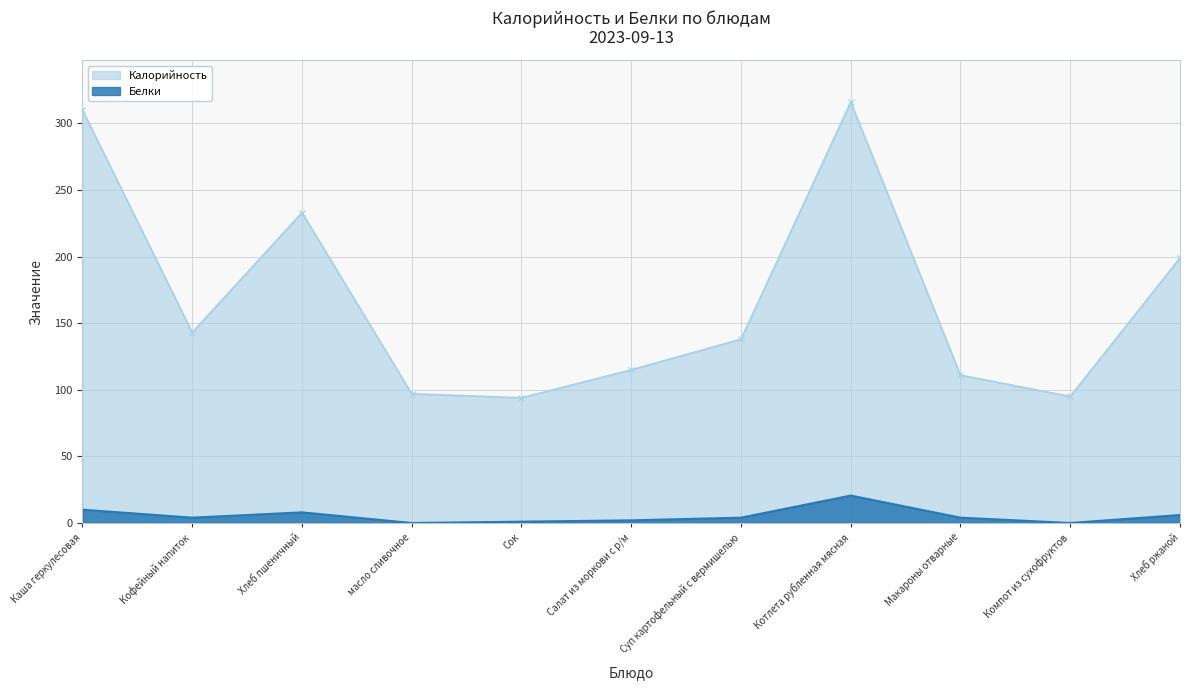

Reading right to left, list all the values displayed in this chart.

Калорийность: 199.0	95.0	111.0	316.0	138.0	115.0	94.0	97.0	233.0	143.0	310.0
Белки: 6.0	0.0	4.0	20.6	4.0	2.0	1.0	0.0	8.0	4.0	10.0